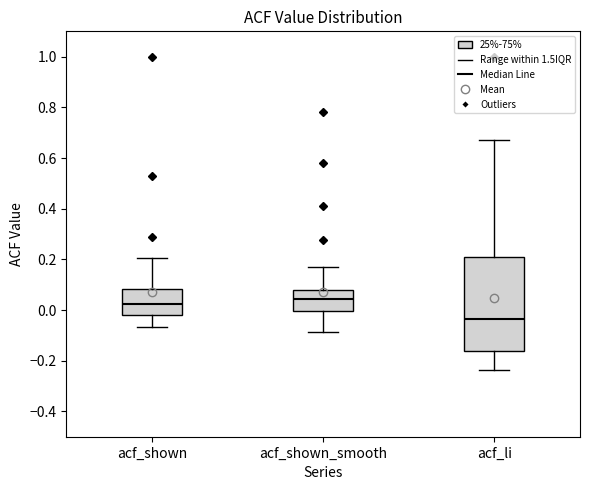

Where does the upper whisker of the box for acf_shown end on the y-axis? The values are not printed on the chart, so give them approximately, as read against the axis.

0.20